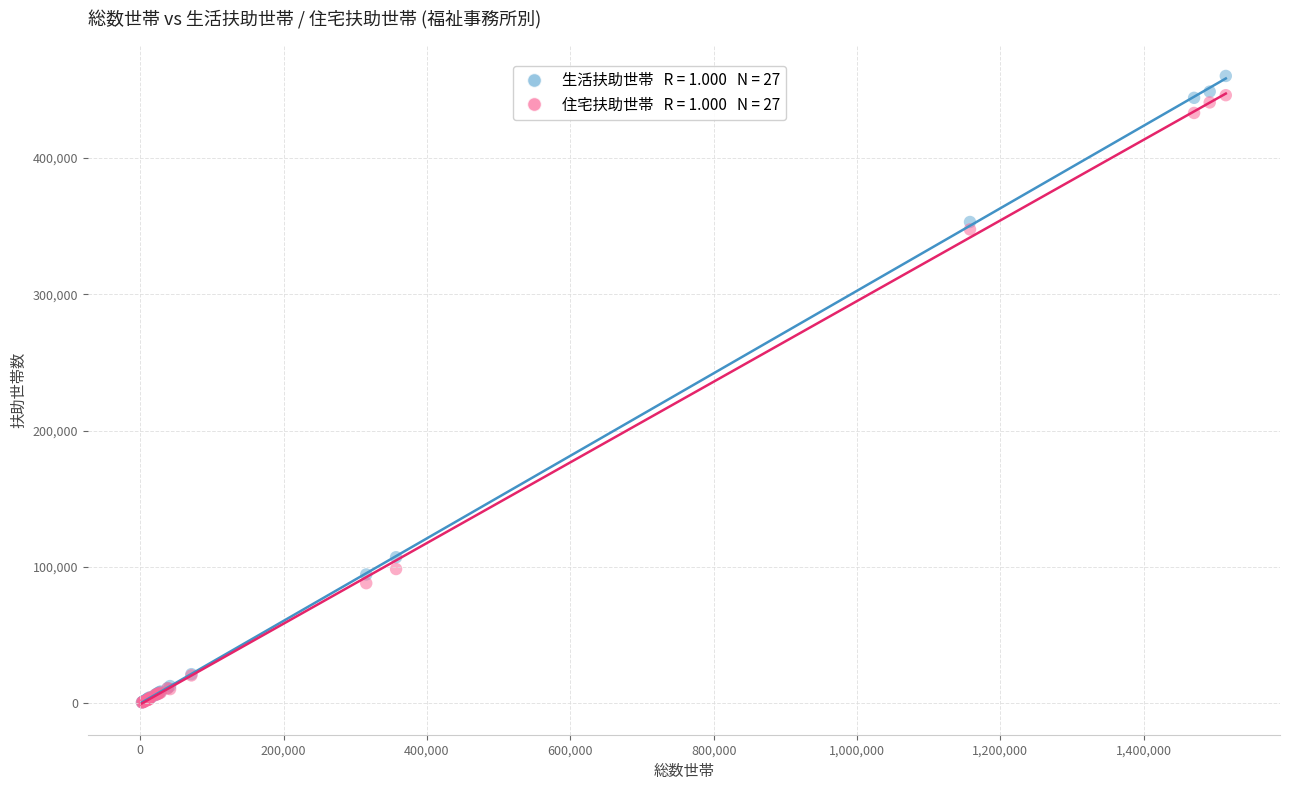

Across all series, what Y value is closest to 230369?

347575